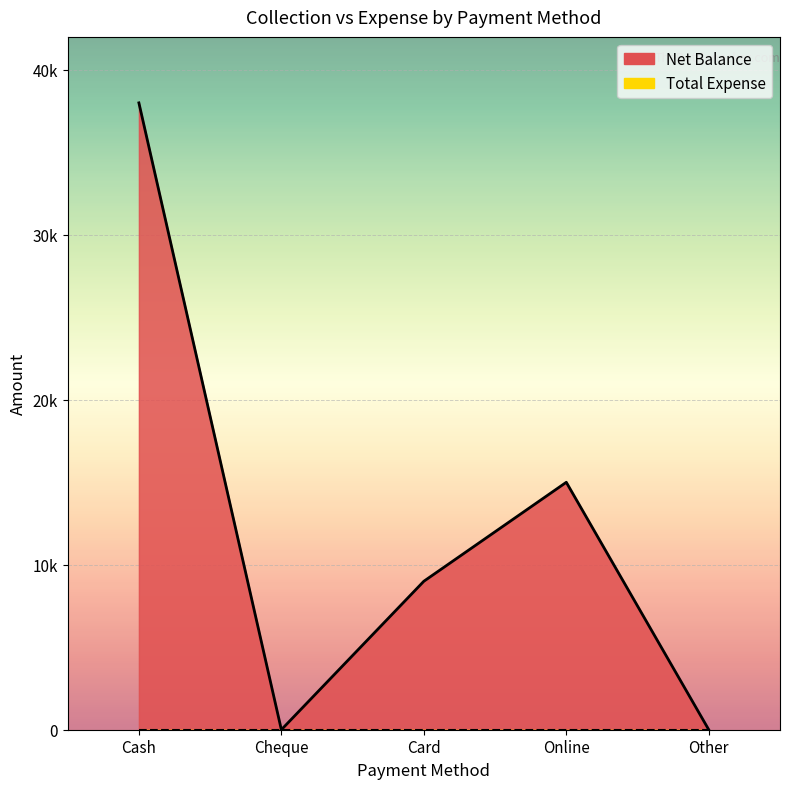

Reading right to left, list all the values displayed in this chart.

0	15000	9000	0	38000